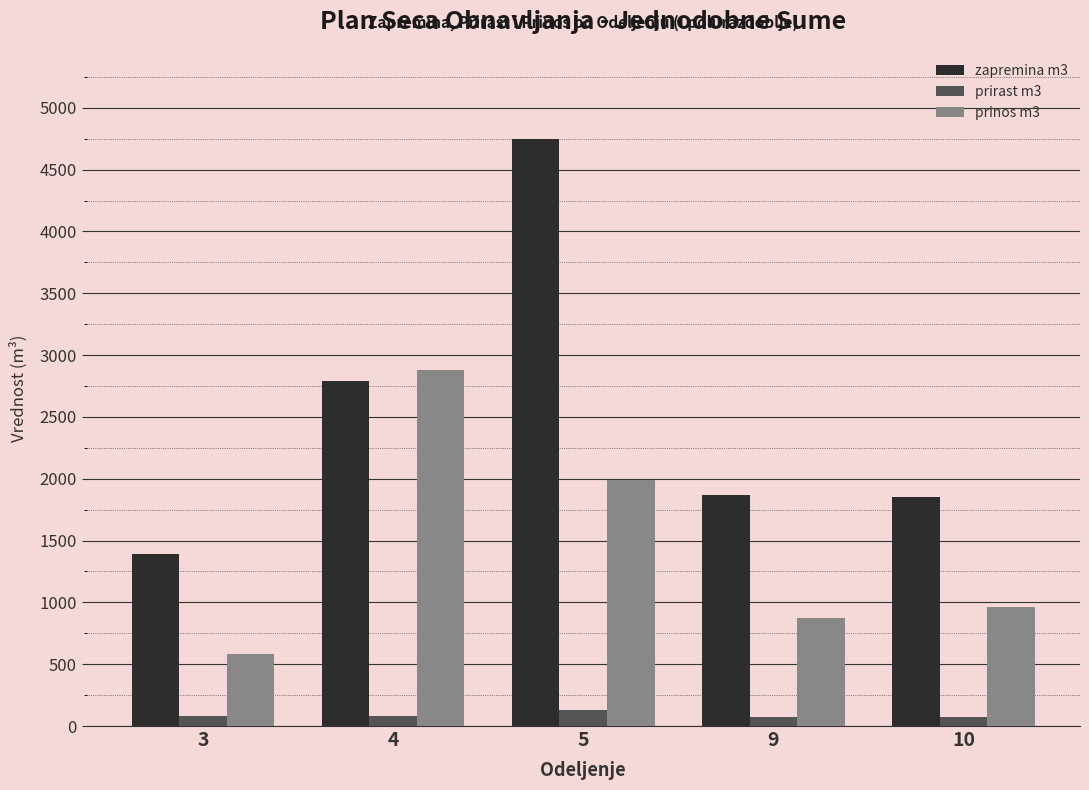

Which series has the largest range (max minus min)?

zapremina m3